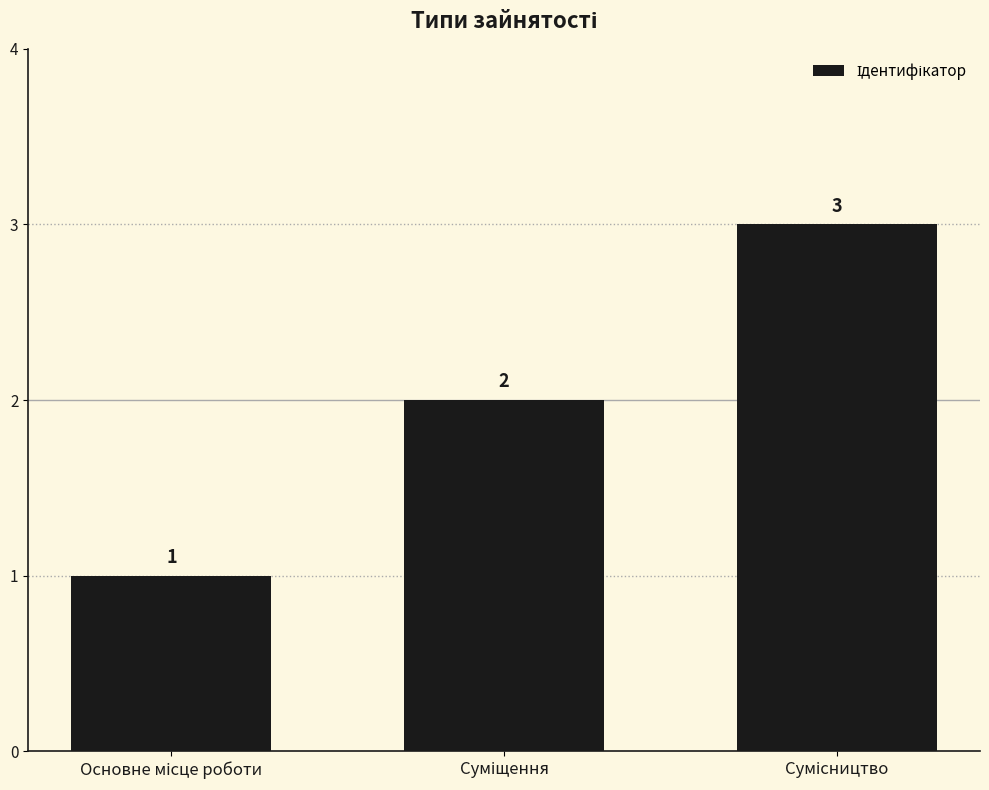

Count the values in the range 1 to 3.

3